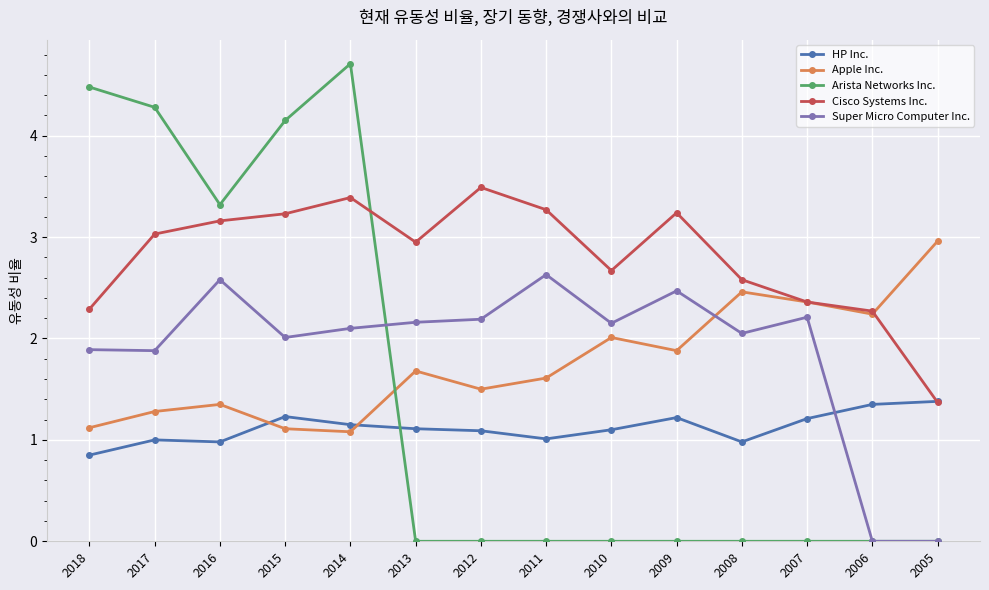

What is the greatest value displayed?

4.7